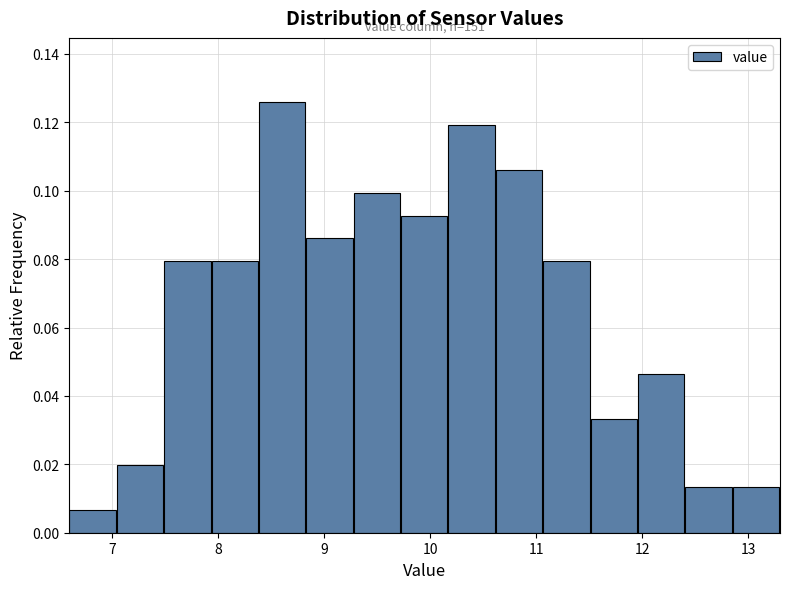

Which range on the x-axis has the tallest bar?

8.4 to 8.8